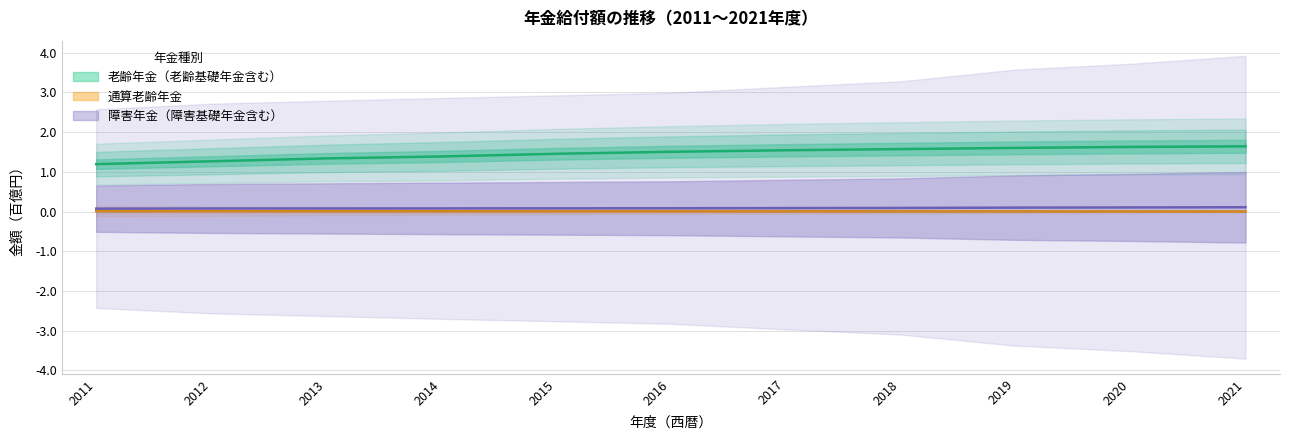

Is it true that 老齢年金_件数 equals 0.4 at 2013?

False